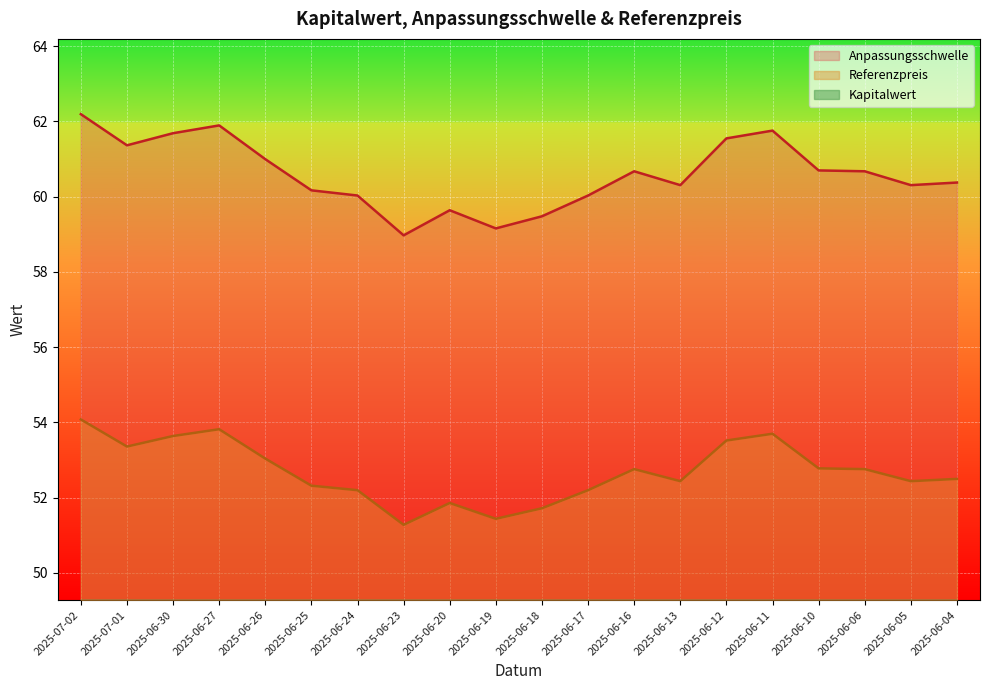

Where is the first local maximum for Referenzpreis?

2025-06-27